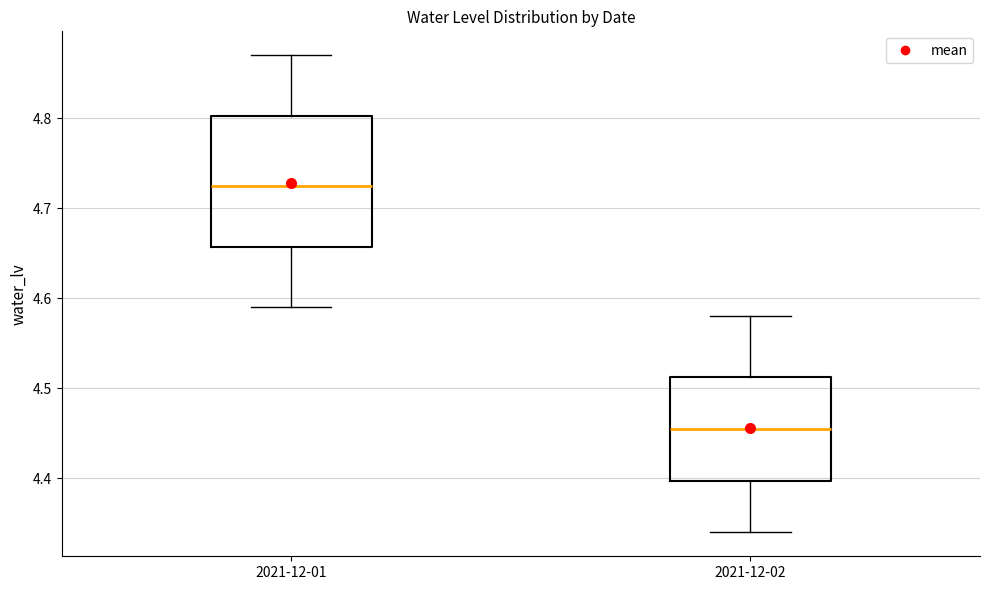

Where is the lower edge of the box for 2021-12-02 on the y-axis? The values are not printed on the chart, so give them approximately, as read against the axis.

4.40